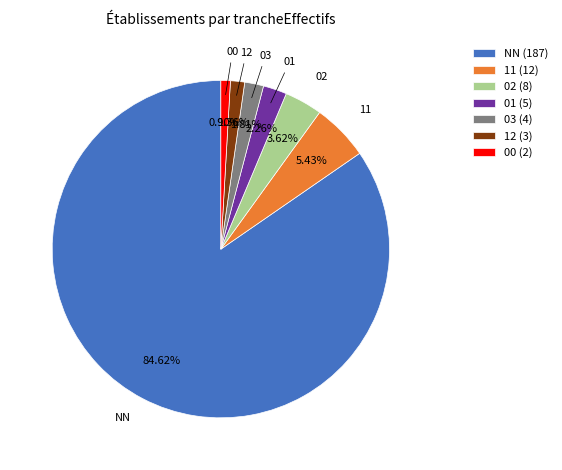

Combined, what portion of the pie is 02 and 01?

5.9%